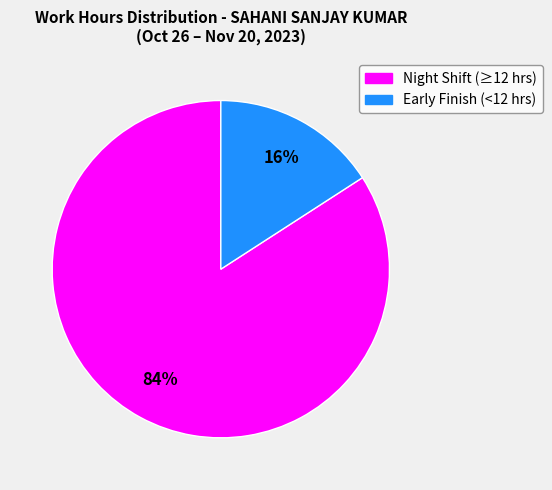

Is there any slice that represents more than half of the pie?

Yes